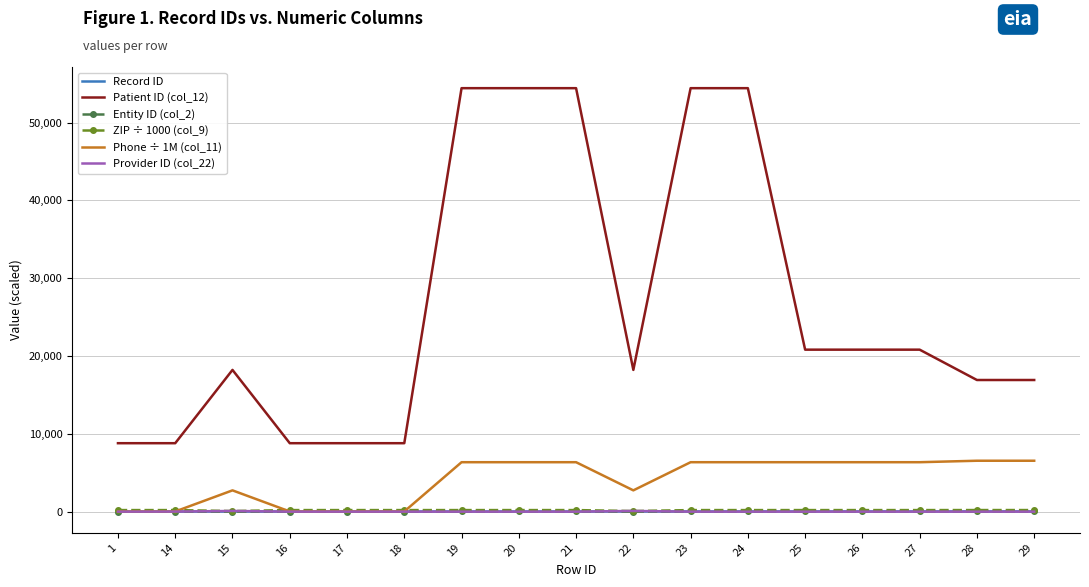

Is it true that Record ID equals 24.0 at 24?

True